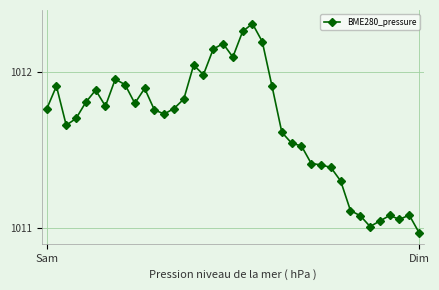

True or false: there are more than 1 points higher than both neighbors.

True